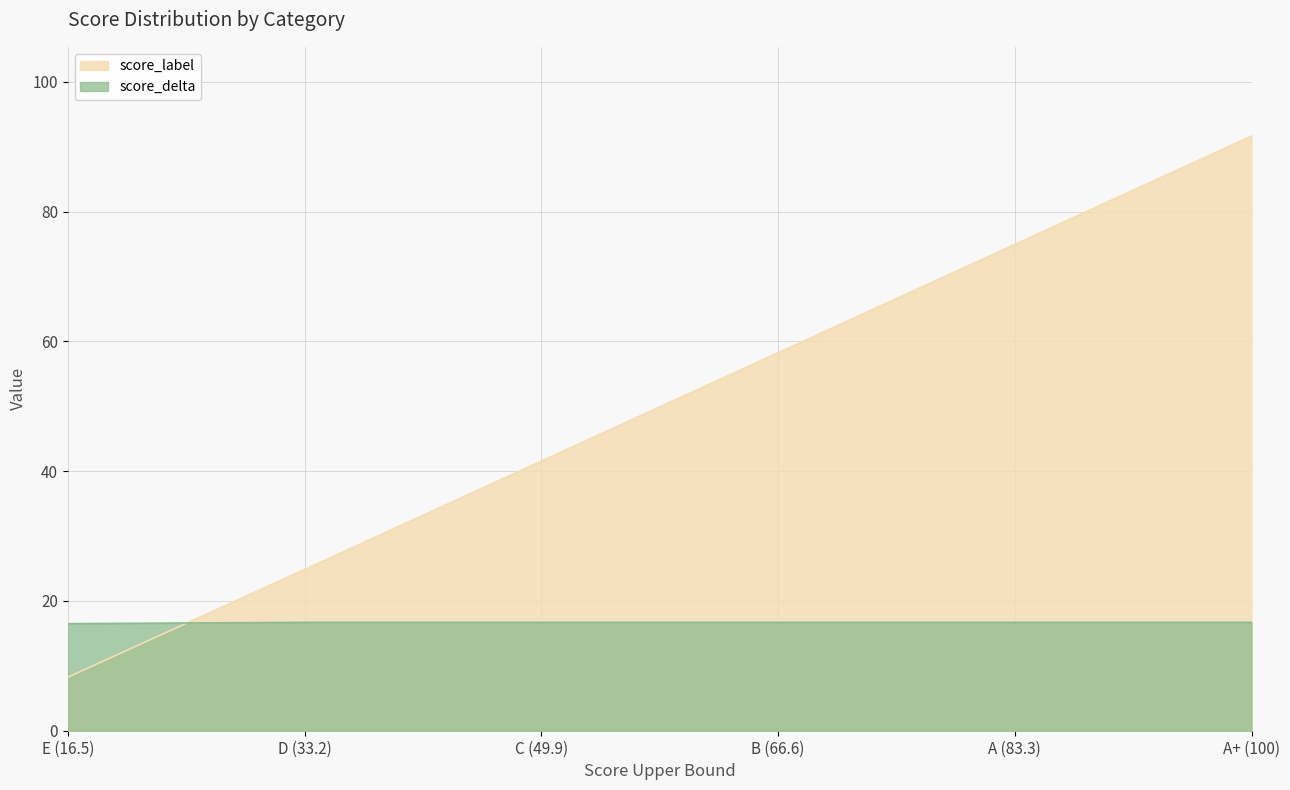

How many lines are shown in the chart?

2